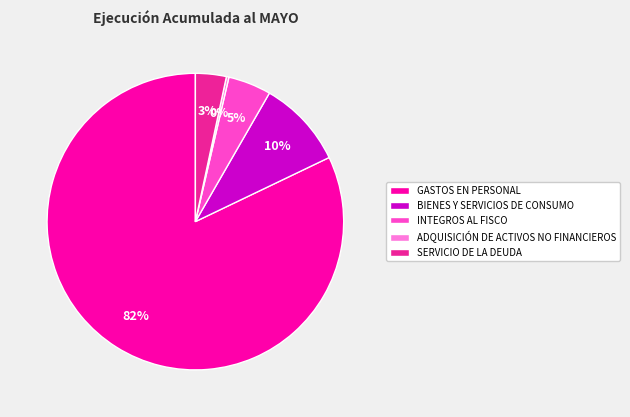

To the nearest percent, what is the difference between the largest and smallest slice percentages?

82%